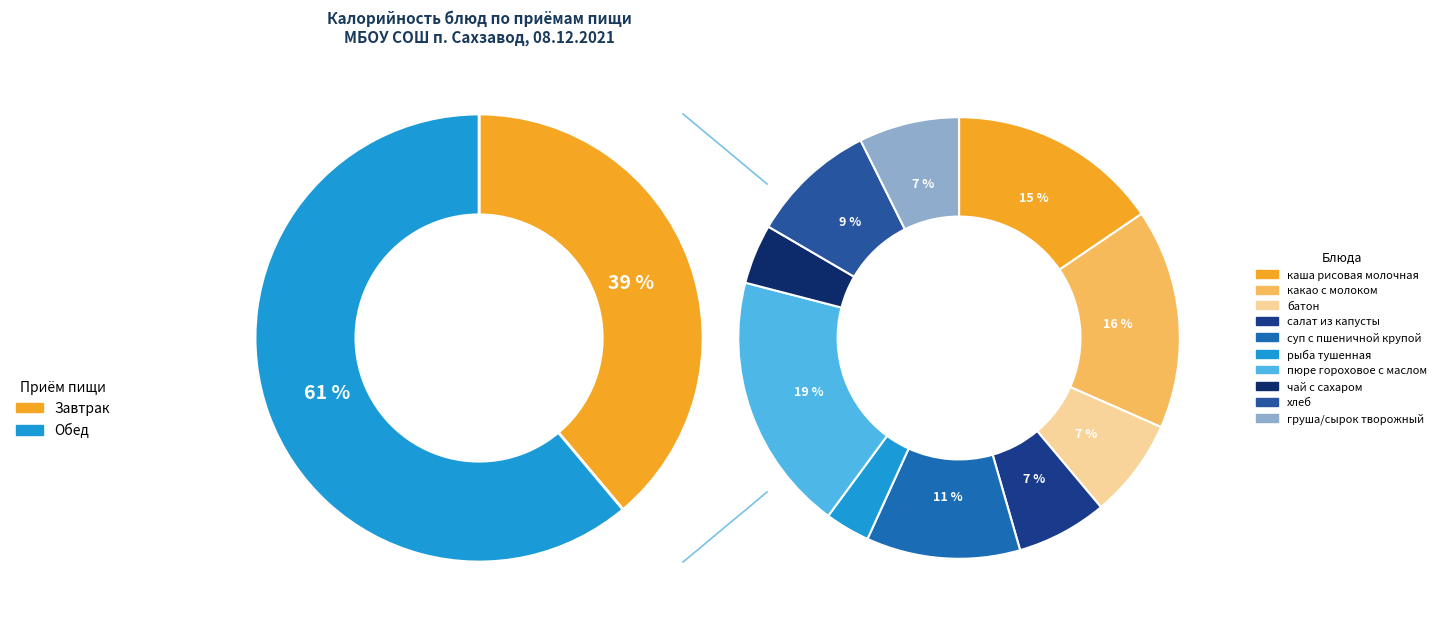

What percentage is the пюре гороховое с маслом slice, to the nearest percent?

19%